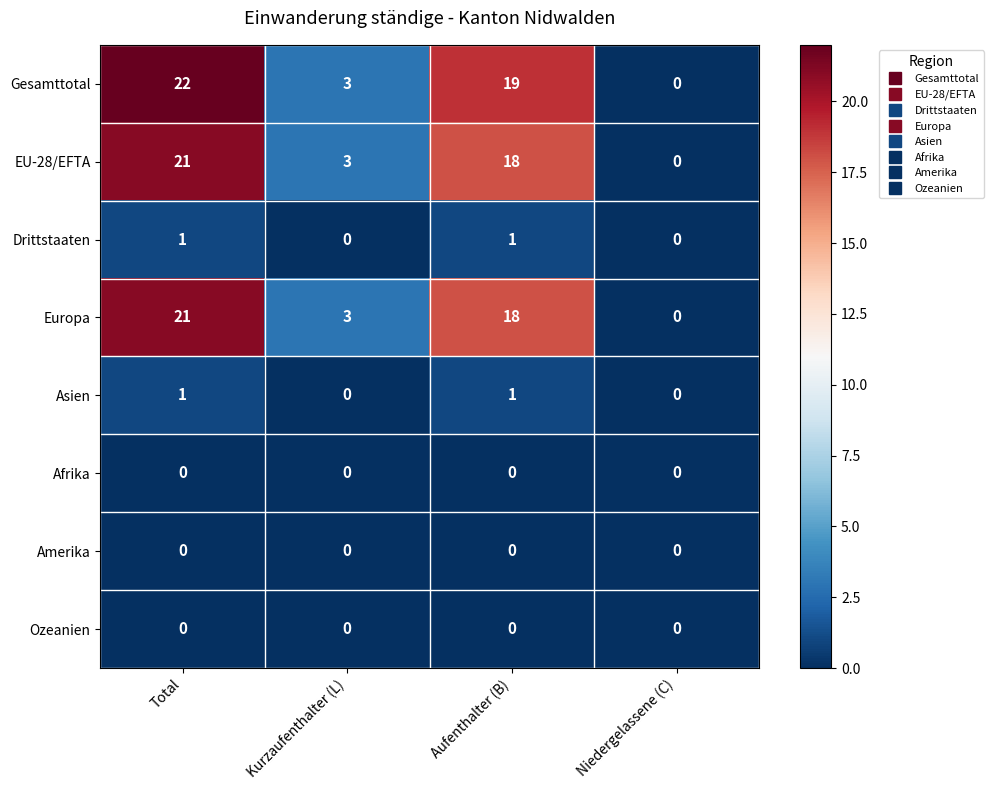

What is the sum of the EU-28/EFTA values at Aufenthalter (B) and Total?

39